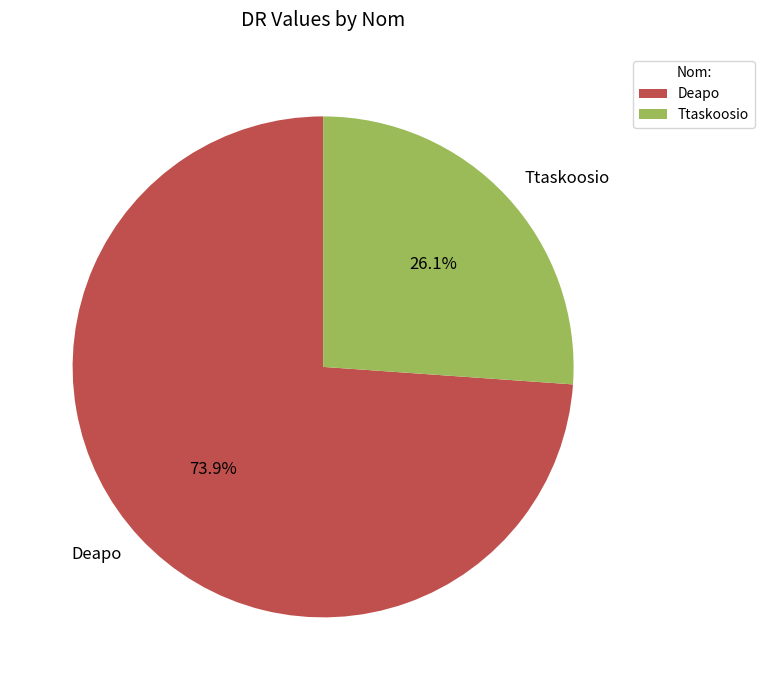

True or false: Ttaskoosio accounts for 12% of the total.

False